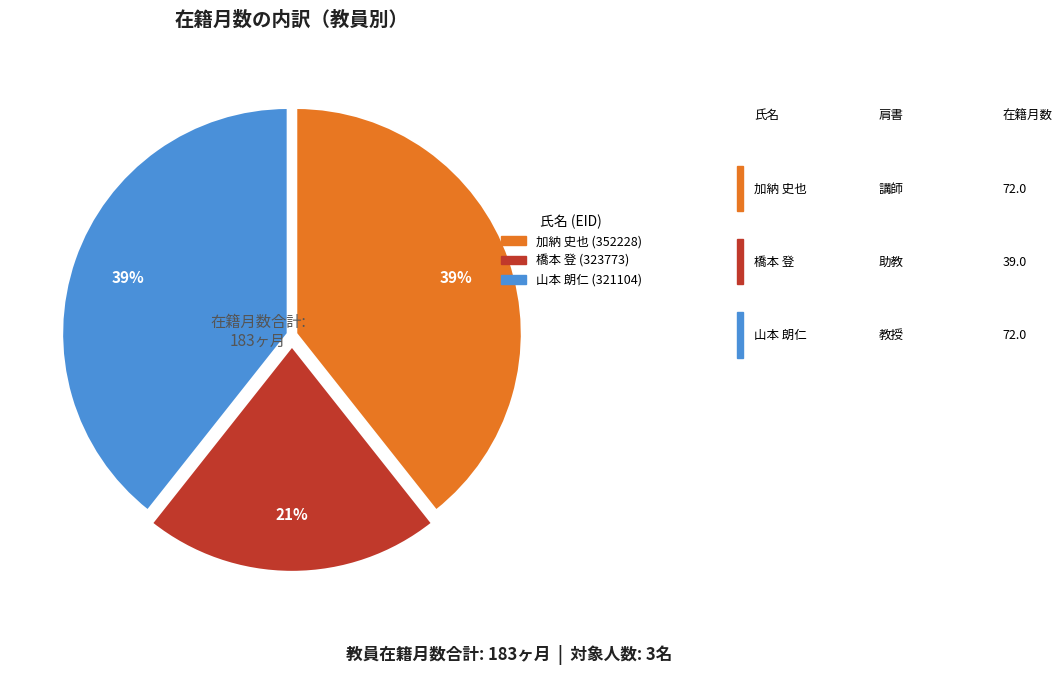

Which category has the smallest portion of the pie?

橋本 登 (323773)